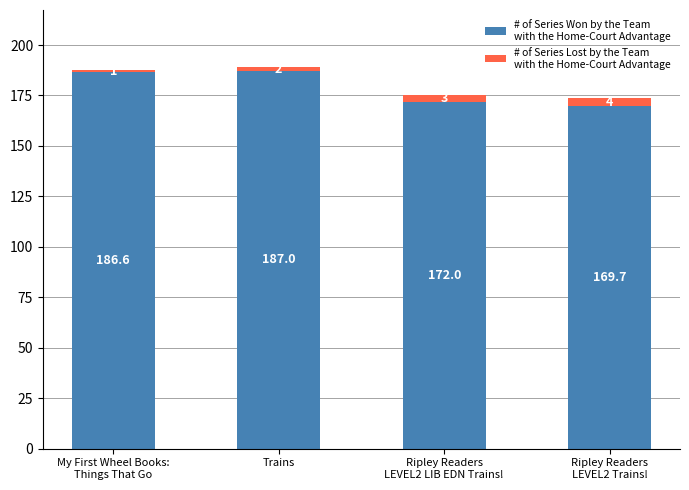

What is the total value across all series at Trains?

189.0